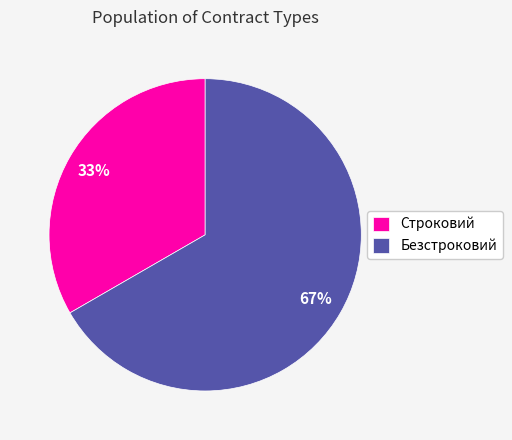

How many slices are in this pie chart?

2